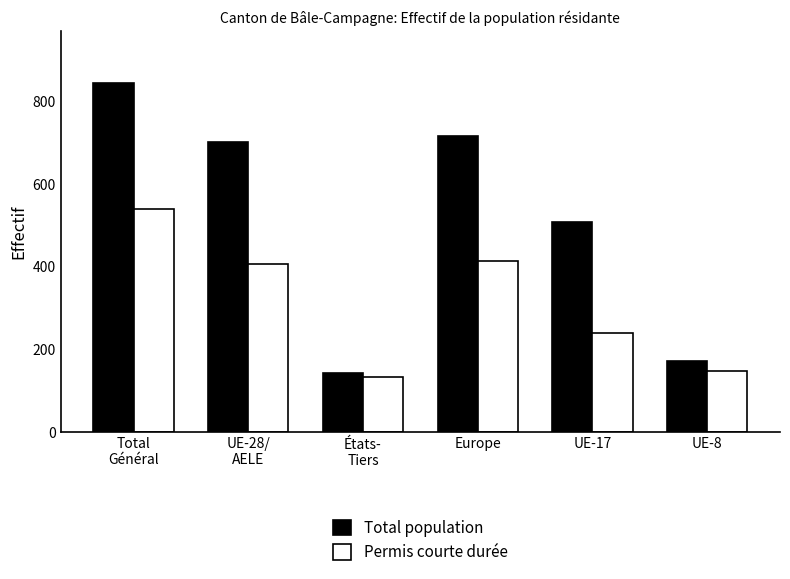

Reading left to right, extract all data points from this chart.

Total population: 844	701	143	716	509	171
Permis courte durée: 540	407	133	413	241	147